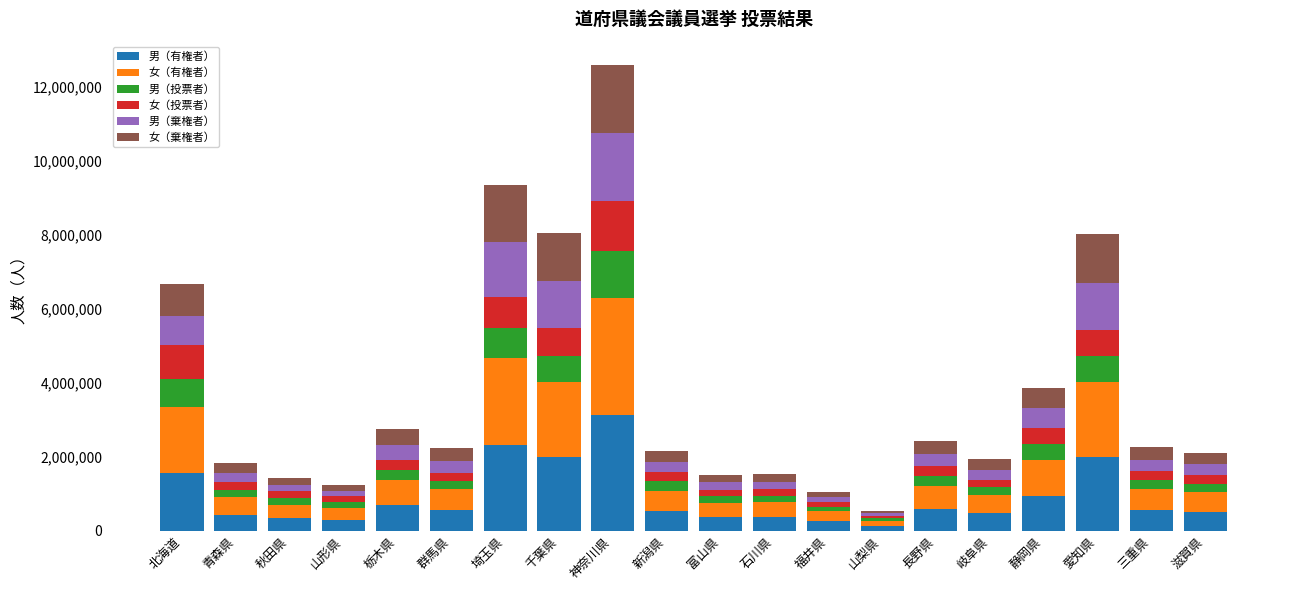

At which category is the sum across all series the highest?

神奈川県